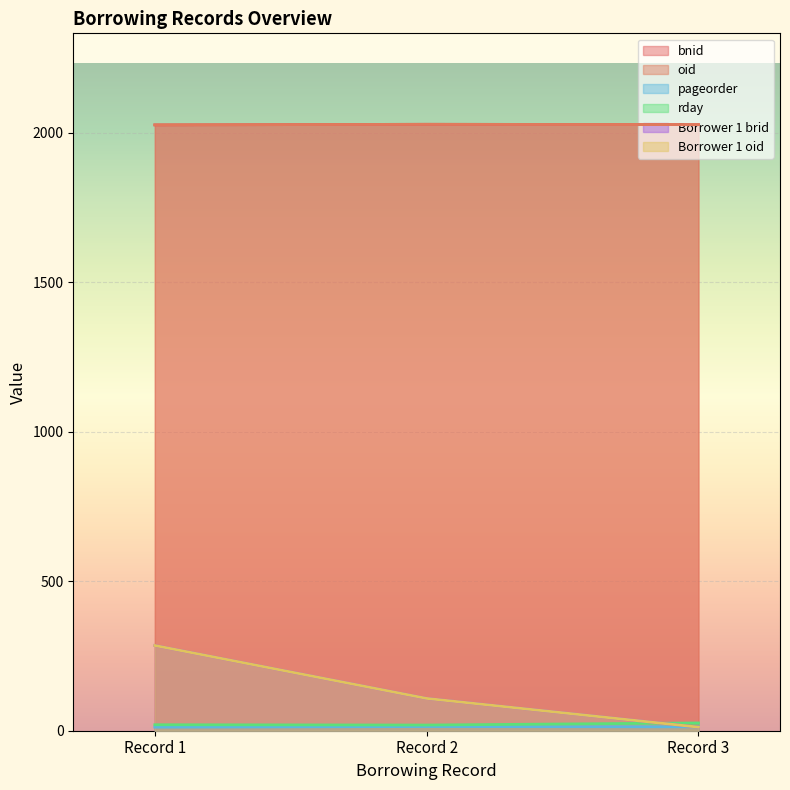

Rank the series by their maximum value, from highest to lowest.

bnid, oid, Borrower 1 brid, Borrower 1 oid, rday, pageorder